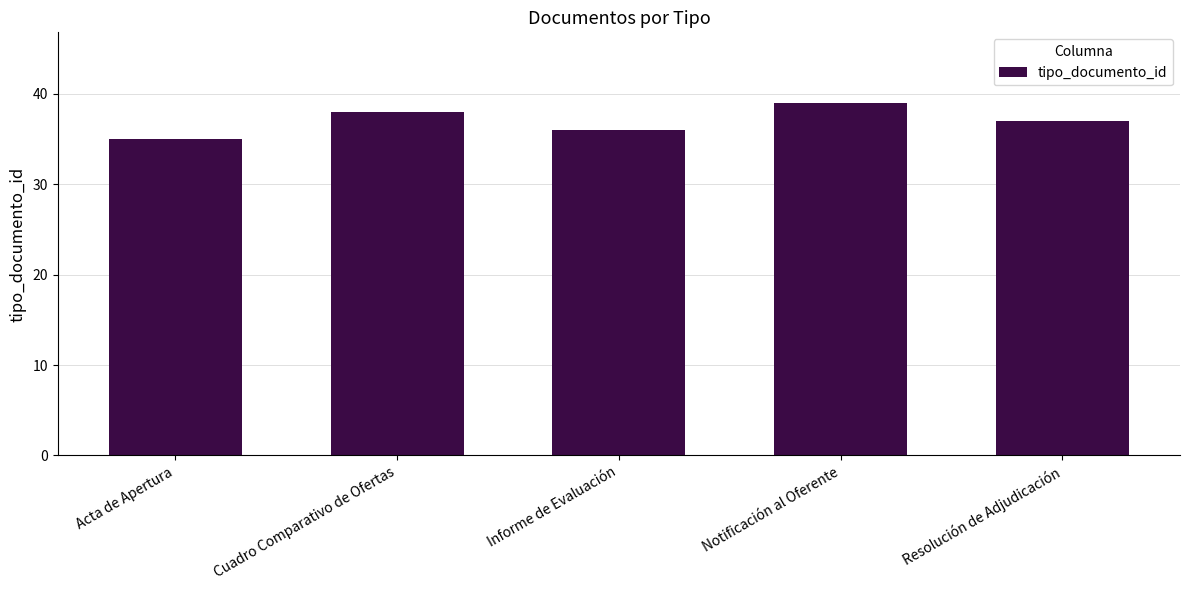

Rank the categories by value from lowest to highest.

Acta de Apertura, Informe de Evaluación, Resolución de Adjudicación, Cuadro Comparativo de Ofertas, Notificación al Oferente